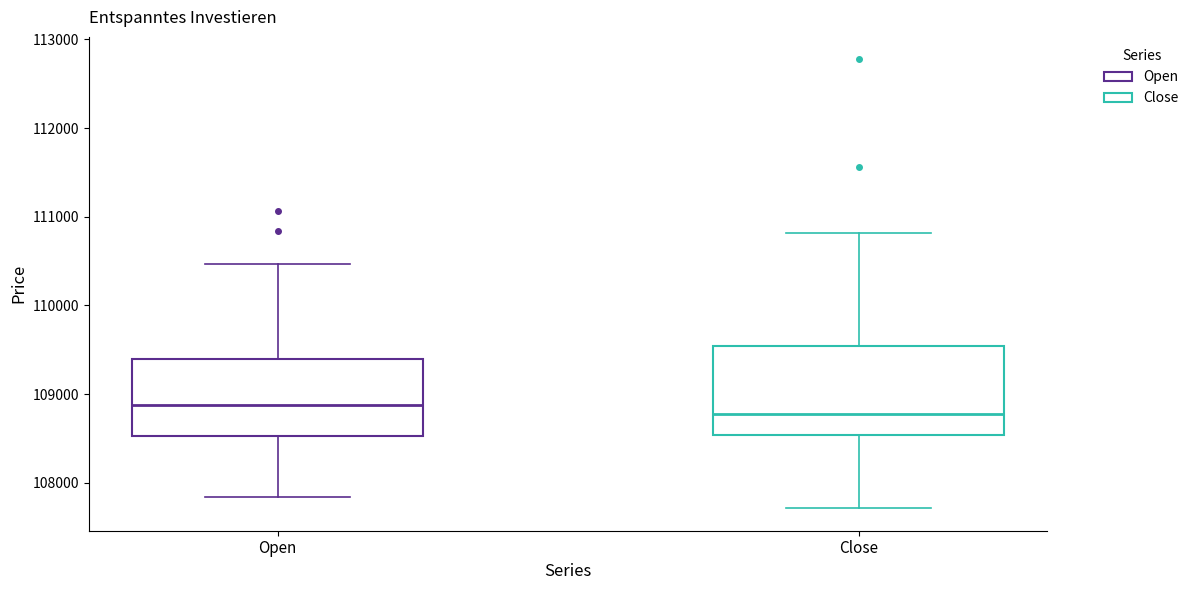

Comparing the boxes themselves (not the whiskers), which one is the tallest?

Close